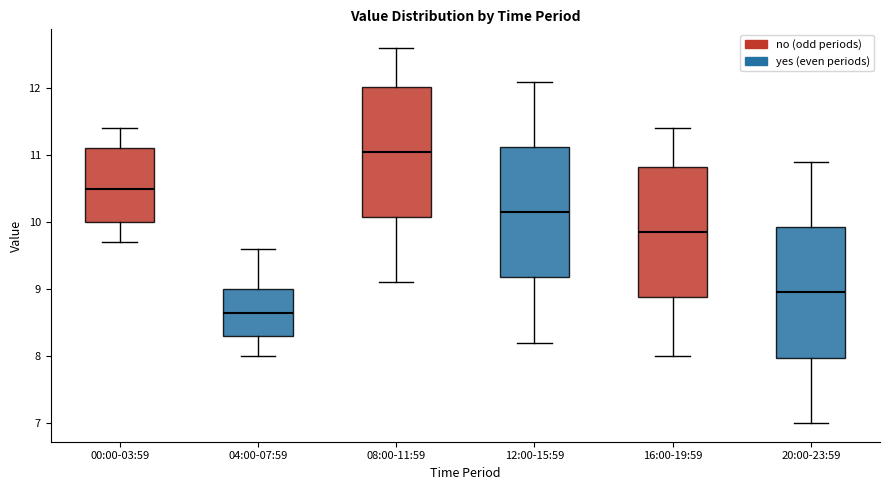

Which box has the highest median line?

08:00-11:59